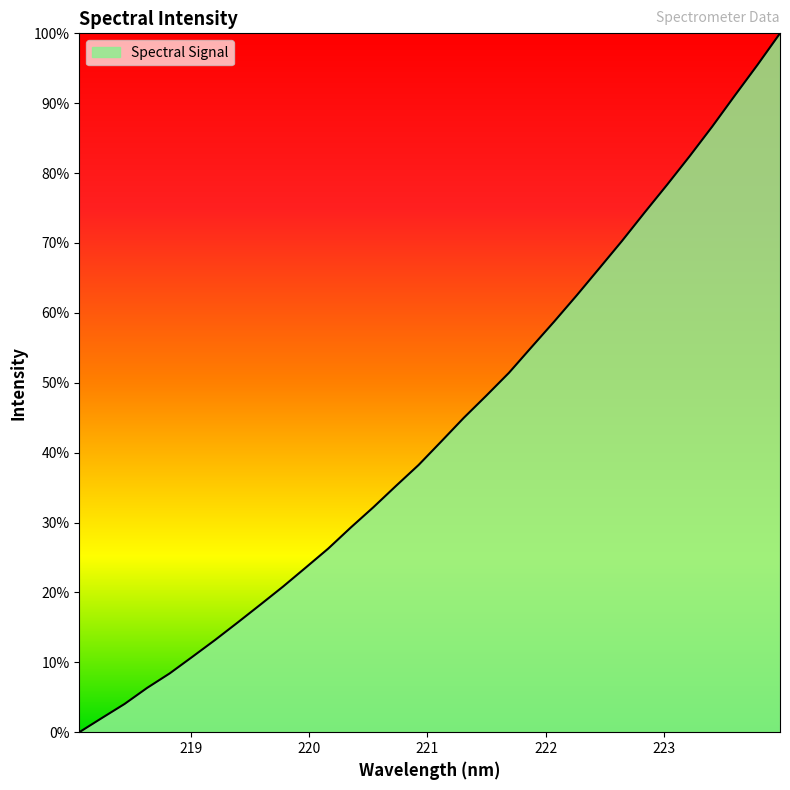

Does the chart display data point markers on the line(s)?

No